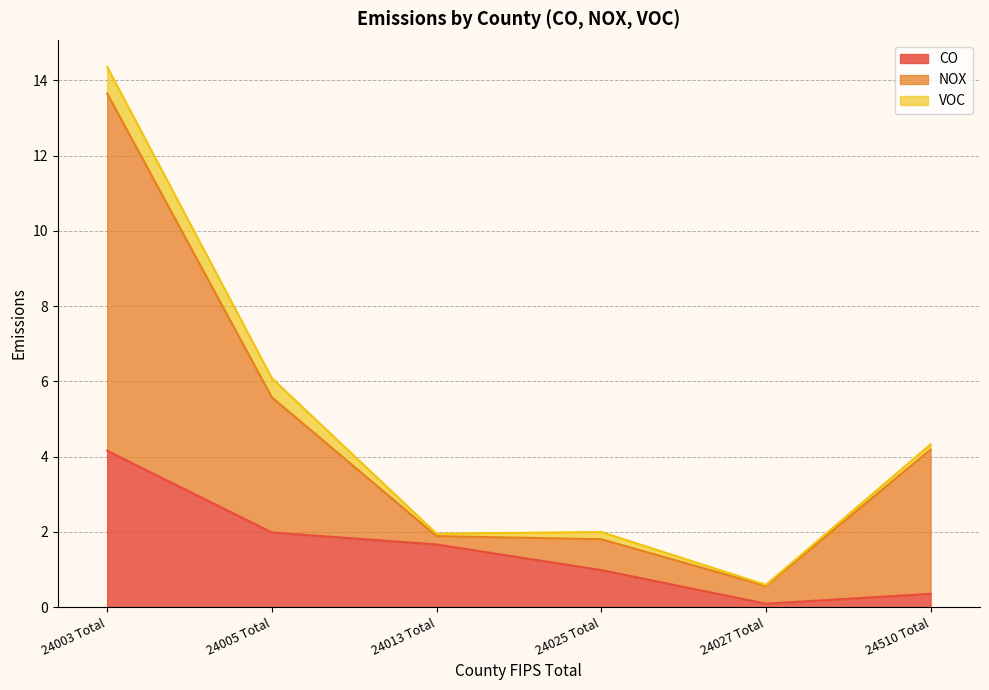

What value does the CO series have at 24003 Total?

4.2